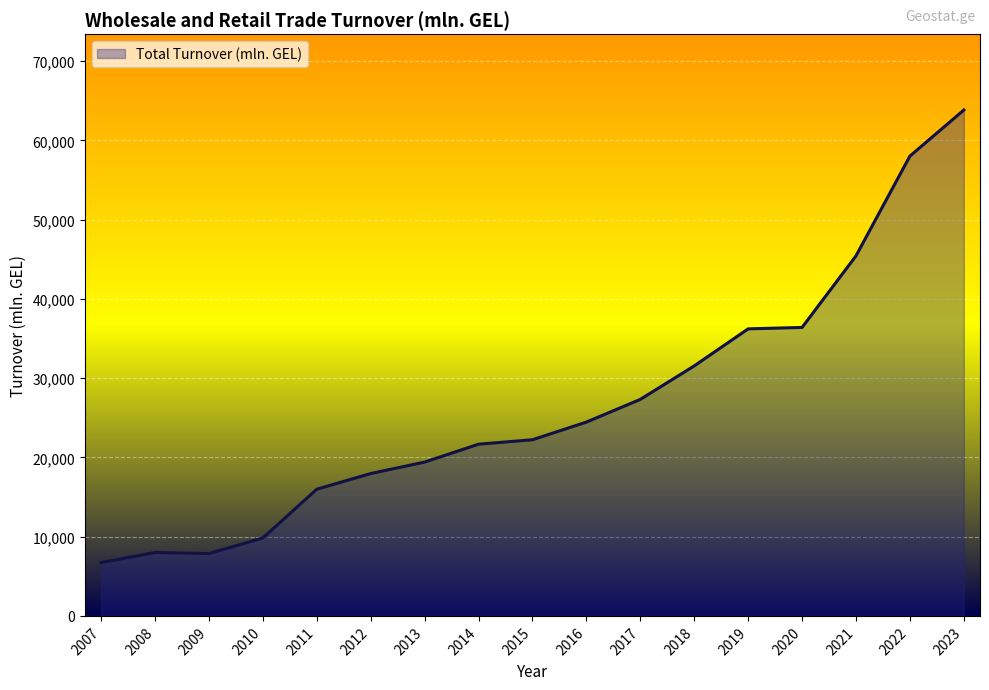

What is the sum of the values at 2017 and 2007?

34046.7